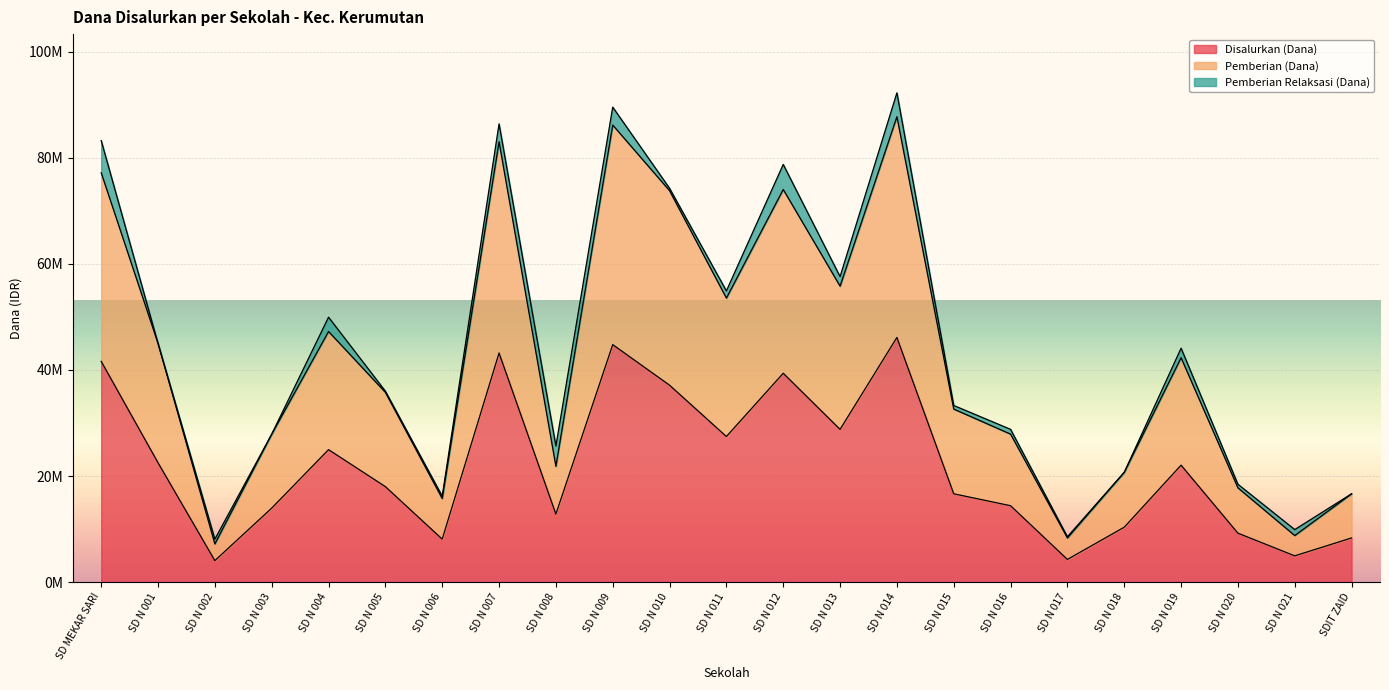

True or false: Disalurkan (Dana) has a value of 37125000 at SD N 010.

True